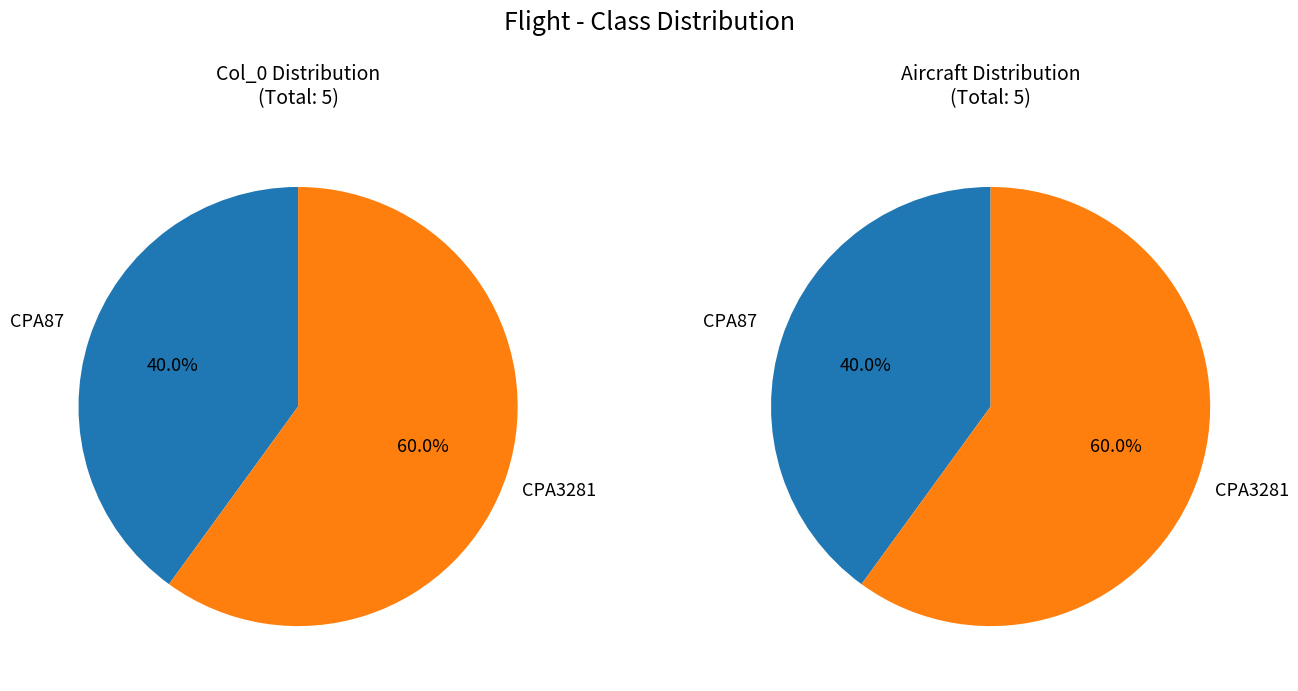

Rank the categories by value from highest to lowest.

CPA3281, CPA87